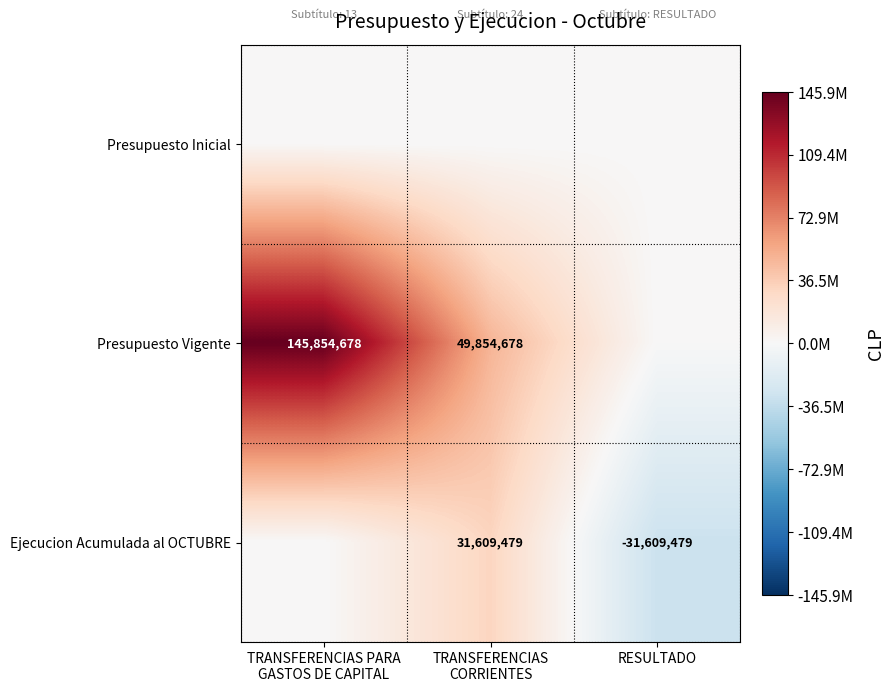

True or false: Ejecucion Acumulada al OCTUBRE has a value of -31609479 at RESULTADO.

True